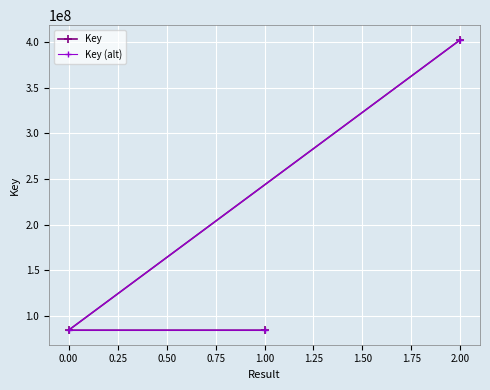

Reading left to right, what are all the values shown in this chart?

Key: 84719628.0	84719628.0	402268935.0
Key (alt): 84711156.0	84711156.0	402228708.1